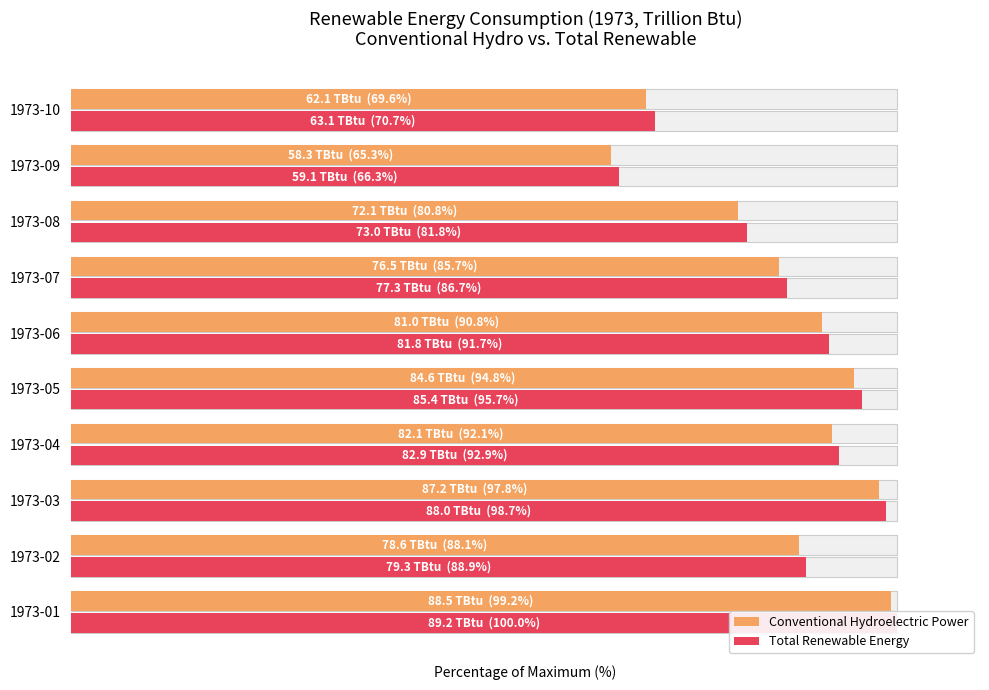

True or false: Conventional Hydroelectric Power has a value of 17.8 at 1973-02.

False